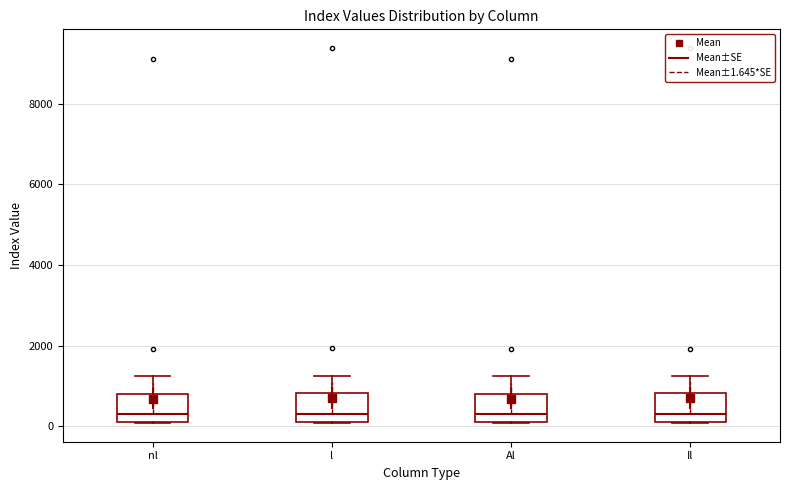

Reading left to right, transcribe this box plot: for each box, give where its median line is, the range the box spans, and where its two whiskers end, as read against the y-axis. The values are not printed on the chart, so give them approximately, as read against the axis.

nl: median 400, box 200 to 800, whiskers 0 to 1200
l: median 400, box 200 to 800, whiskers 0 to 1200
Al: median 400, box 200 to 800, whiskers 0 to 1200
Il: median 400, box 200 to 800, whiskers 0 to 1200